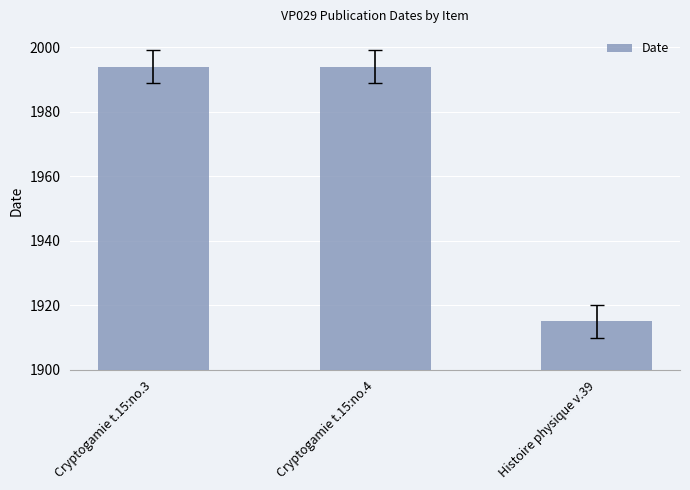

What is the average value?

1968